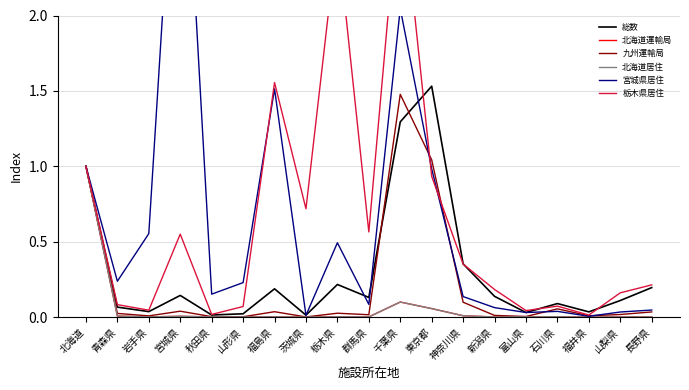

The 総数 series shows 0.0 at 富山県. True or false?

False